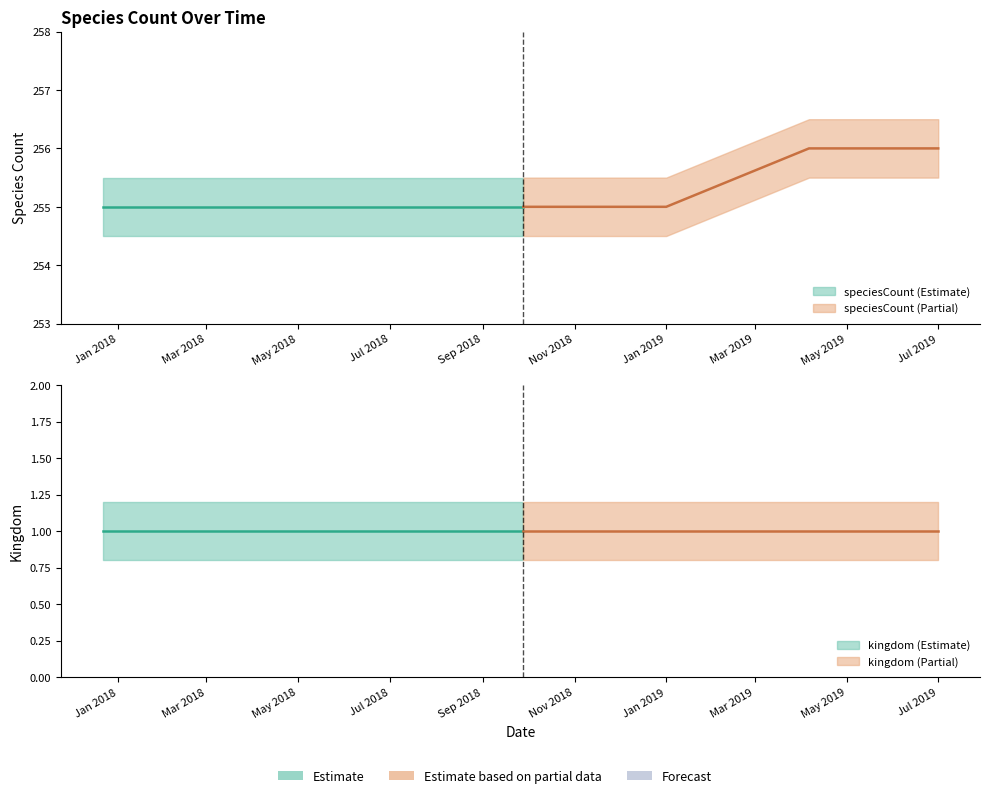

What is the lowest value of the kingdom series?

1